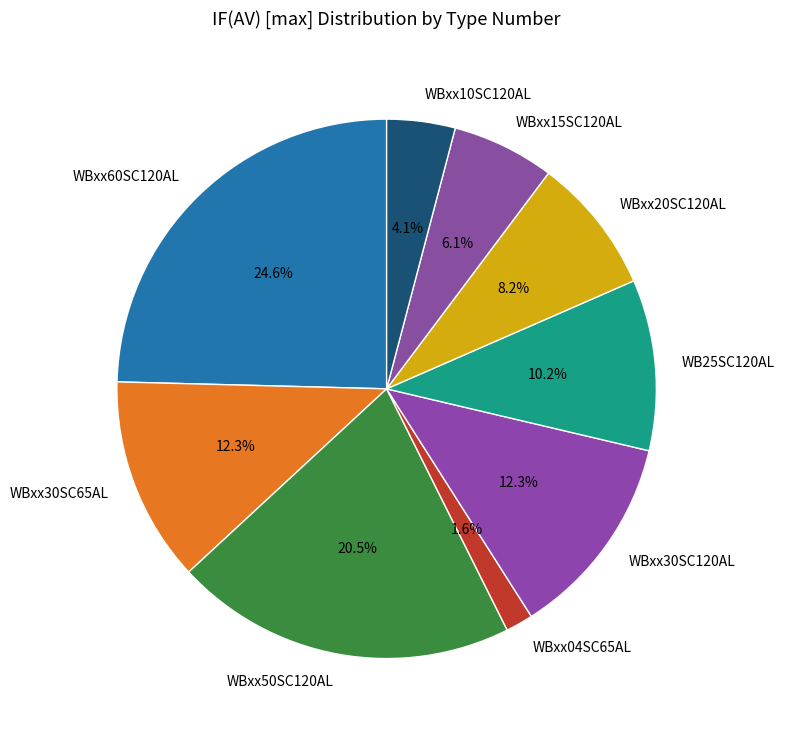

What is the largest slice in the pie chart?

WBxx60SC120AL